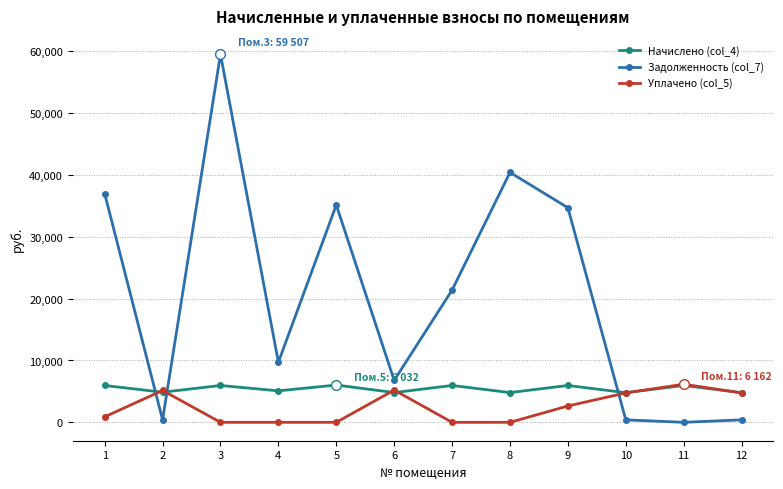

Rank the series at 7 from lowest to highest value.

Уплачено (col_5), Начислено (col_4), Задолженность (col_7)